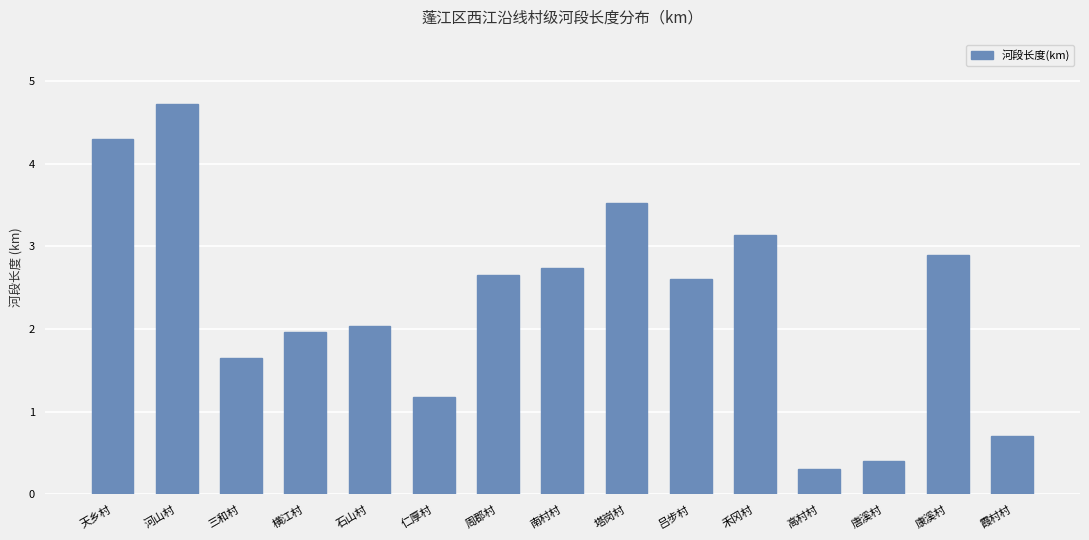

How many values are below 2?

6